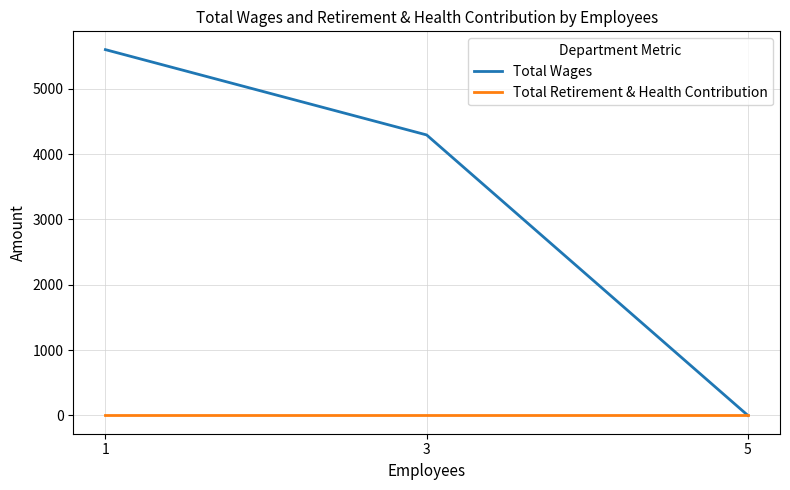

Which series has the widest spread of values?

Total Wages